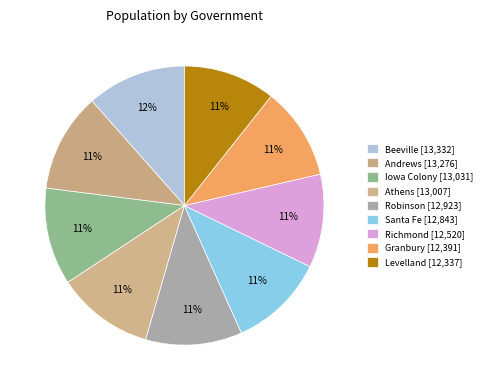

Approximately how many times larger is the value at Richmond compared to Levelland?

1.0